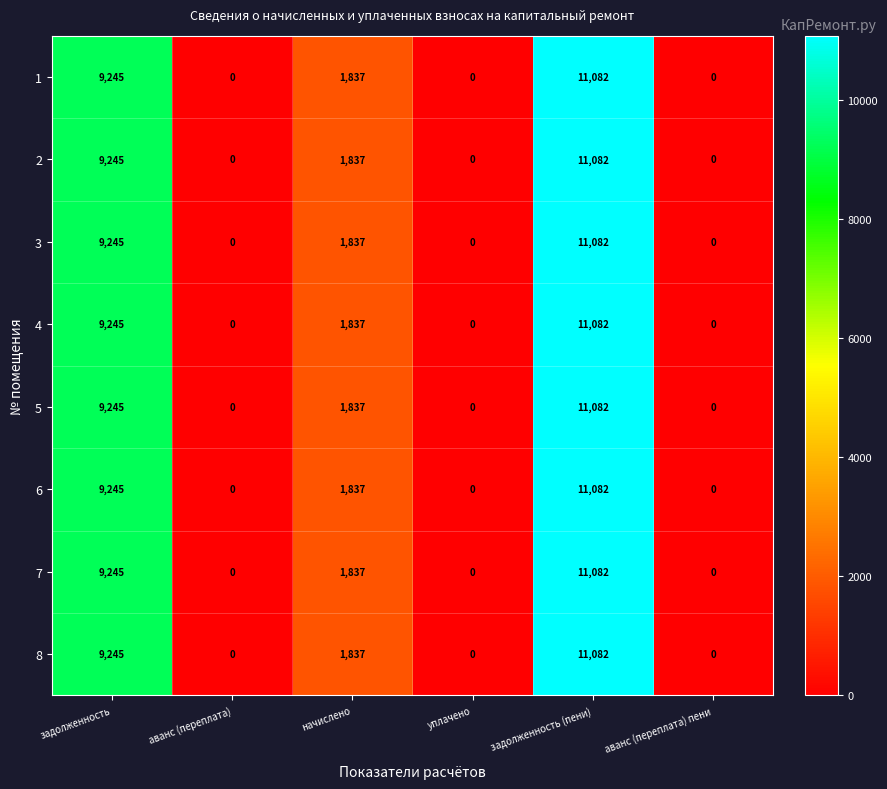

What is the maximum value shown in the chart?

11082